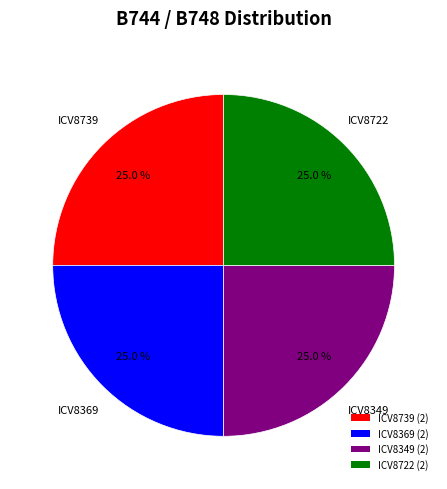

To the nearest percent, what is the difference between the ICV8349 and ICV8739 slice percentages?

0%